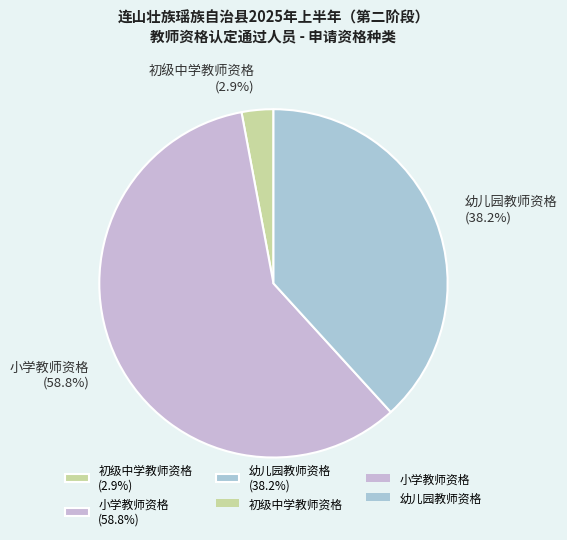

What portion of the pie excludes 幼儿园教师资格?

61.8%